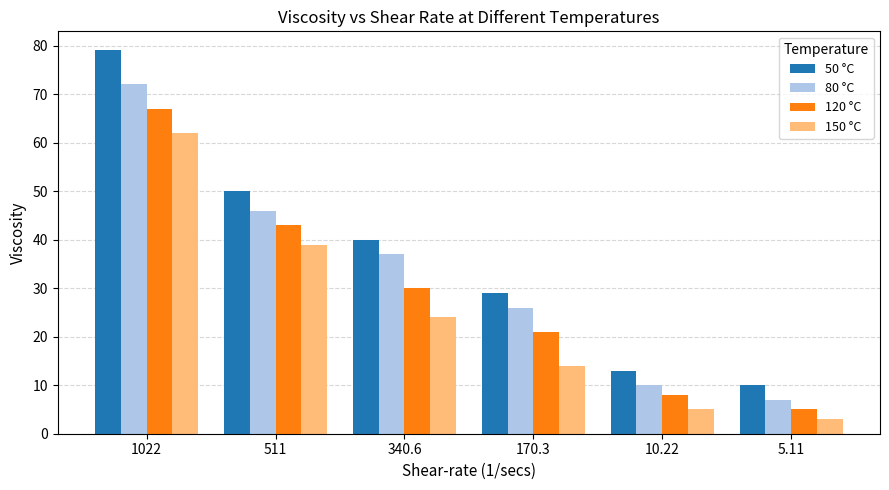

What is the minimum value for 150 °C?

3